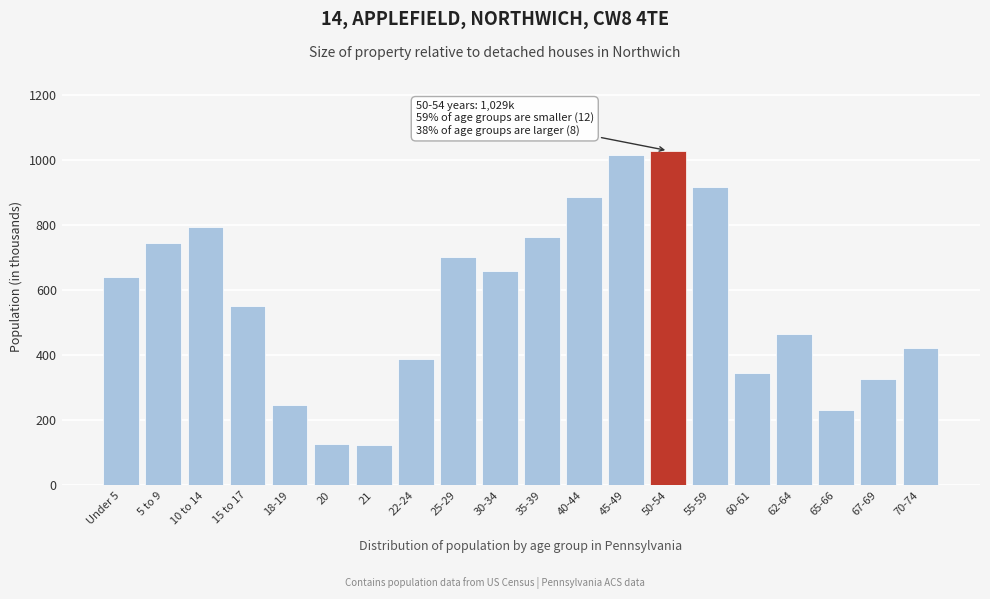

What is the greatest value displayed?

1029